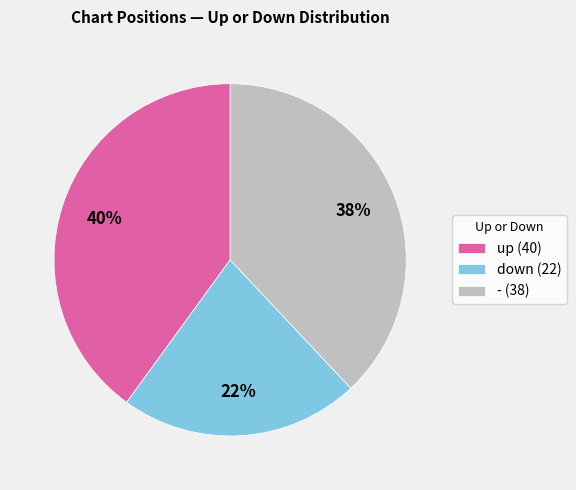

Which category has the biggest portion of the pie?

up